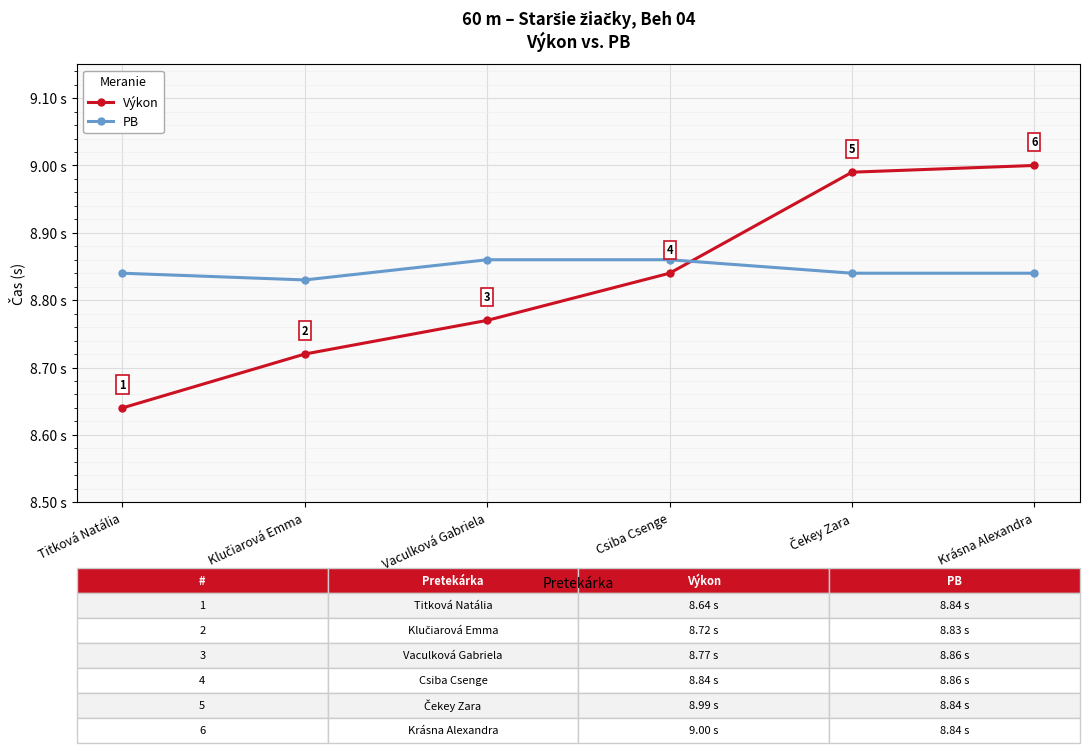

Which series ends up on top after the final intersection of Výkon and PB?

Výkon